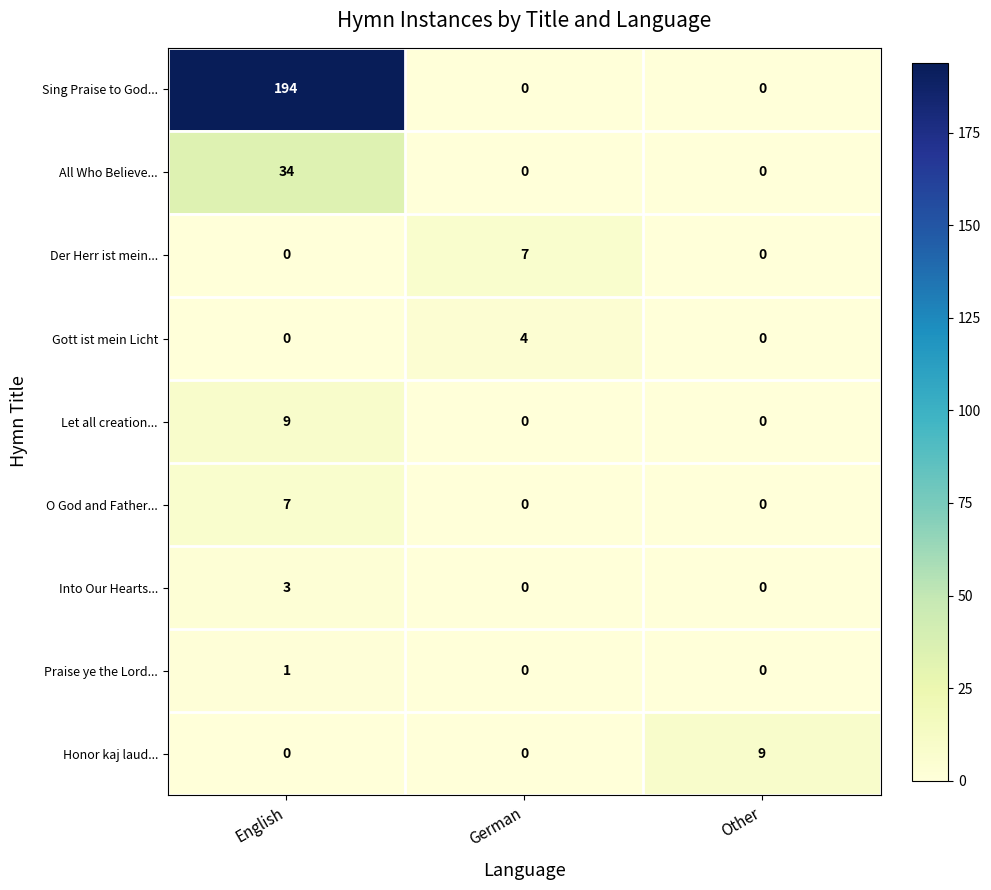

Reading left to right, what are all the values shown in this chart?

Sing Praise to God...: 194	0	0
All Who Believe...: 34	0	0
Der Herr ist mein...: 0	7	0
Gott ist mein Licht: 0	4	0
Let all creation...: 9	0	0
O God and Father...: 7	0	0
Into Our Hearts...: 3	0	0
Praise ye the Lord...: 1	0	0
Honor kaj laud...: 0	0	9